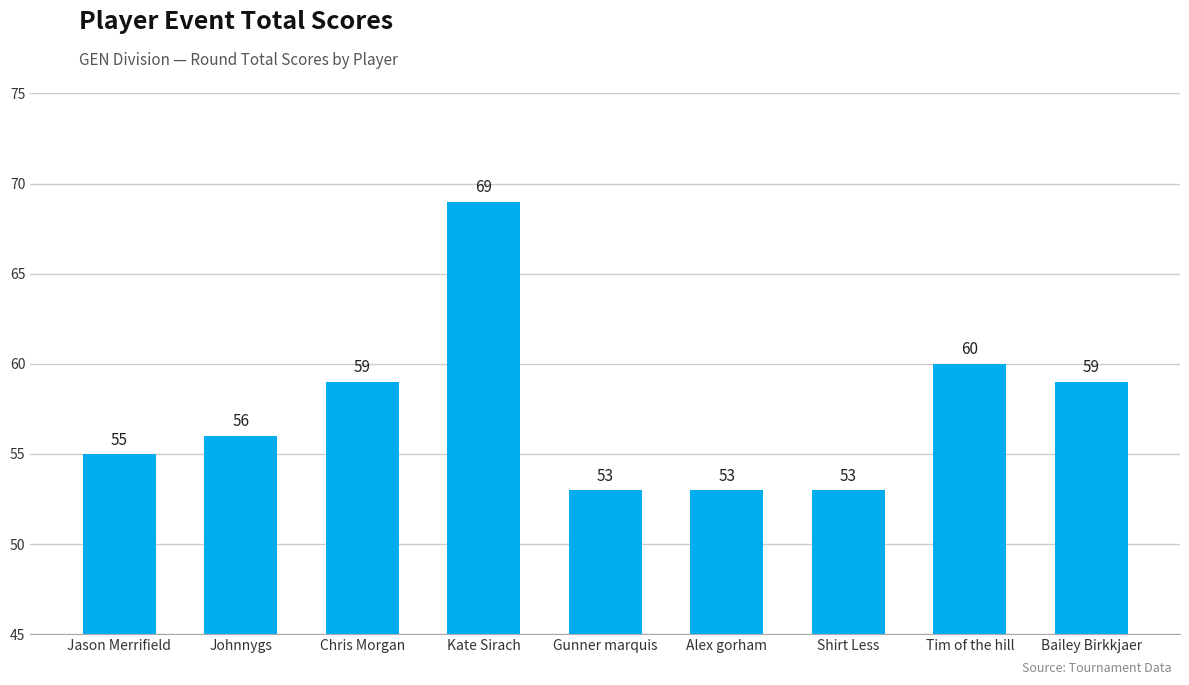

Where is the data nearest to the value 61?

Tim of the hill